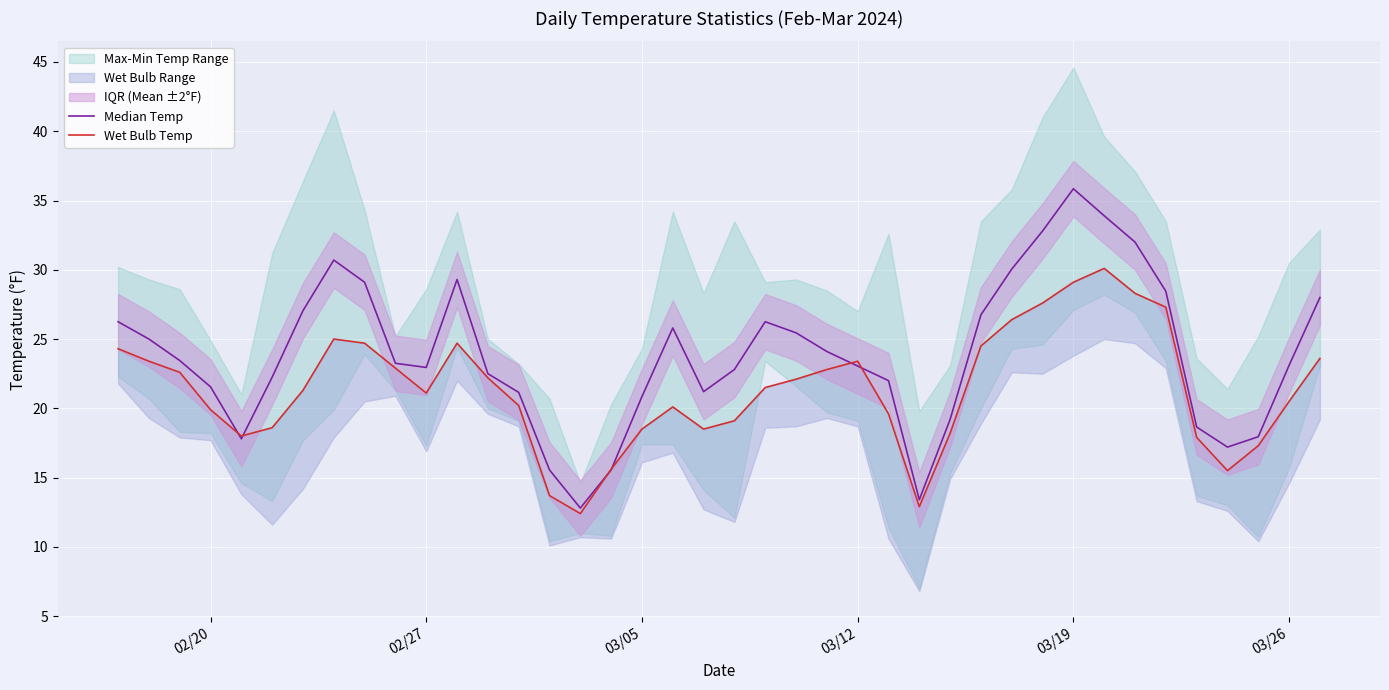

True or false: Median Temp has a value of 5.9 at 03/12.

False